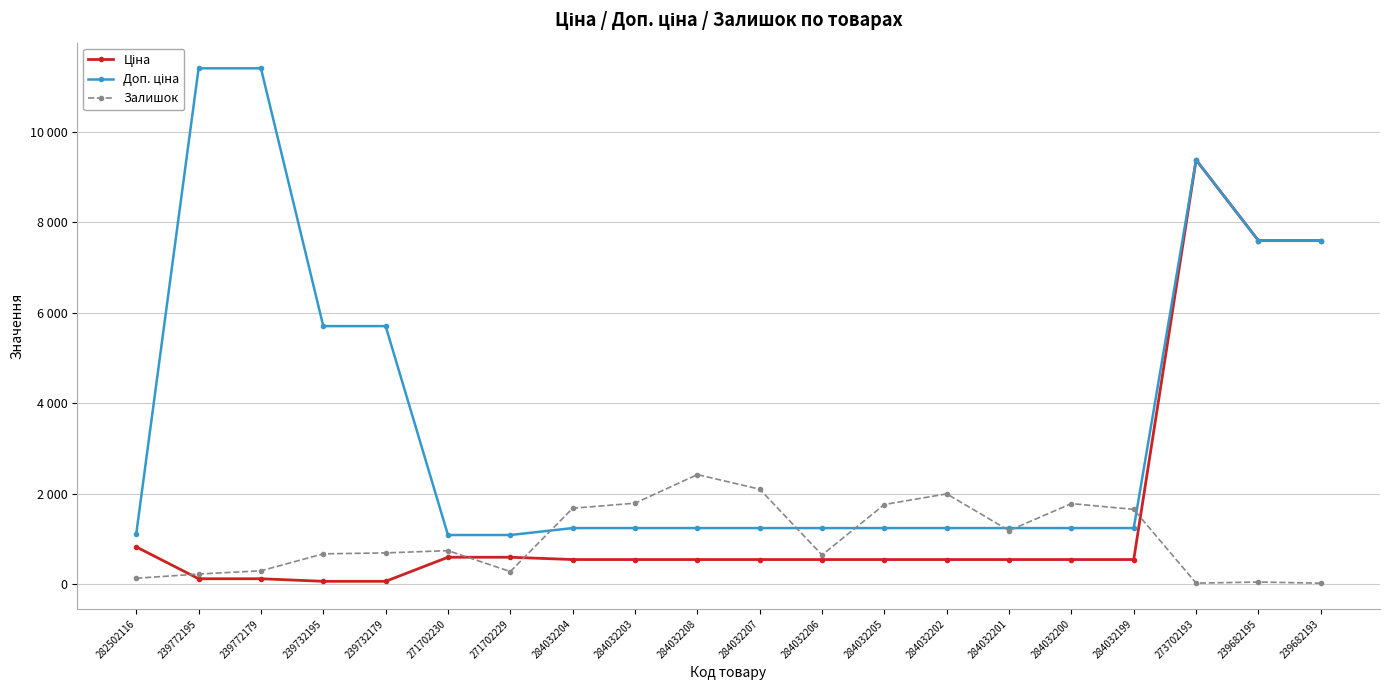

Is this an area chart (filled region under the line)?

No